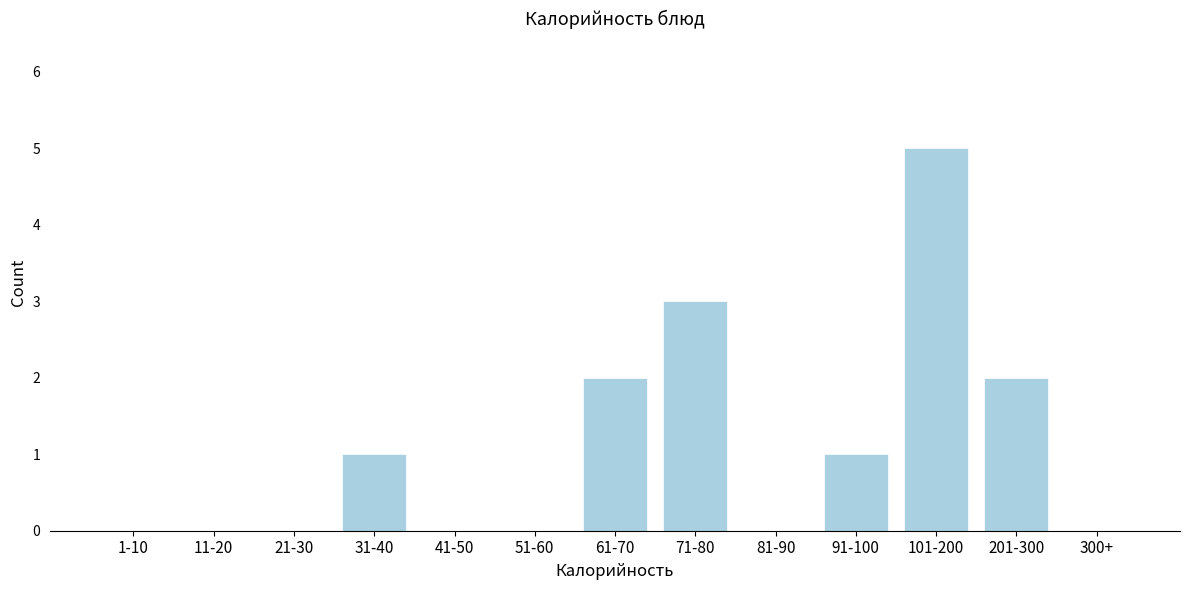

Reading left to right, transcribe all the data shown in this chart.

1-10=0	11-20=0	21-30=0	31-40=1	41-50=0	51-60=0	61-70=2	71-80=3	81-90=0	91-100=1	101-200=5	201-300=2	300+=0